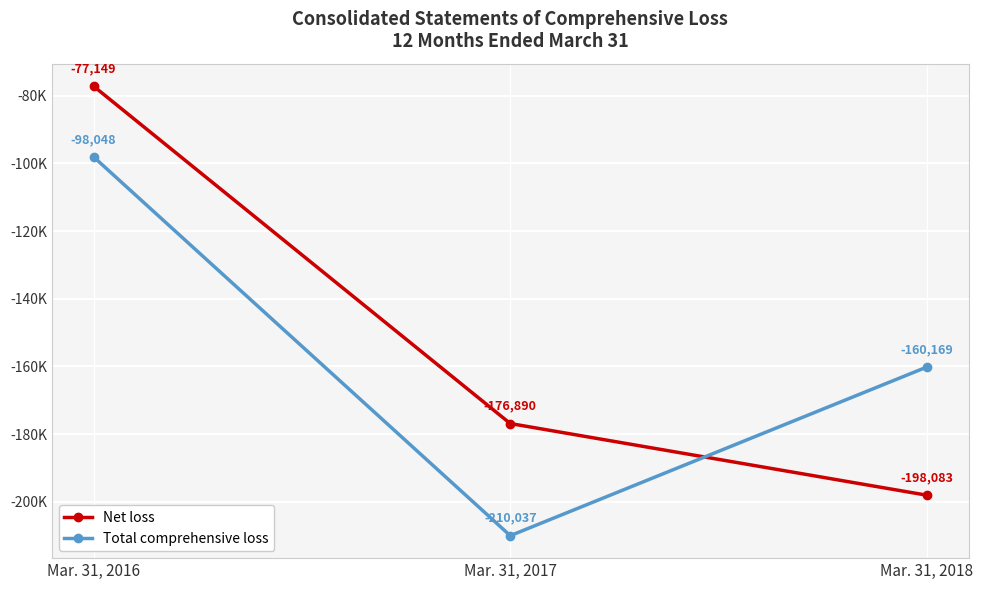

List the series in order of their peak value, lowest first.

Total comprehensive loss, Net loss